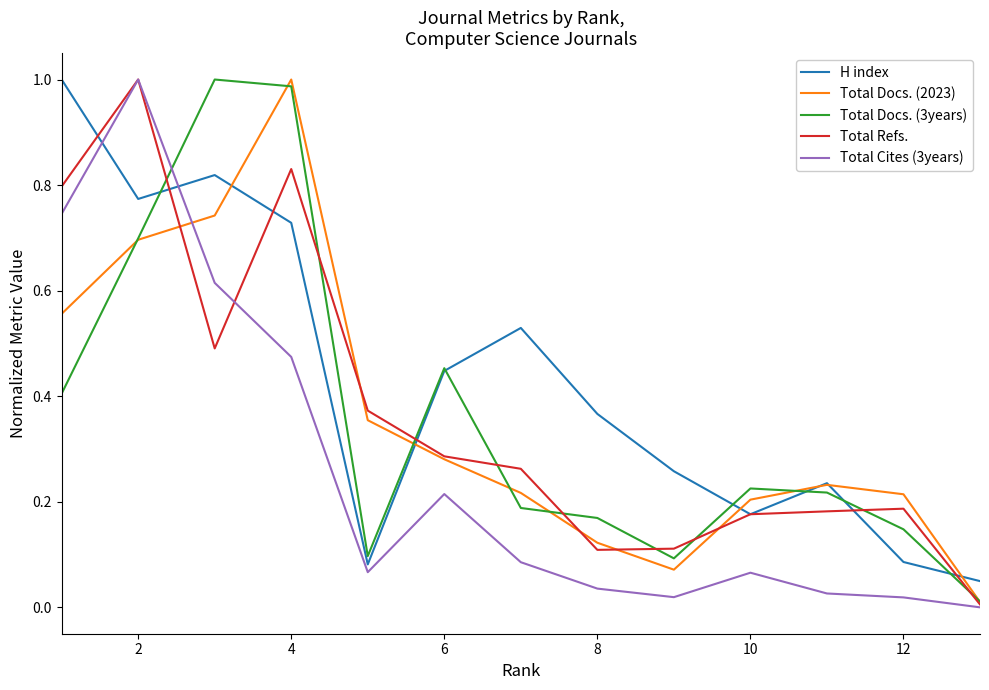

Which series has the largest total across all categories?

H index